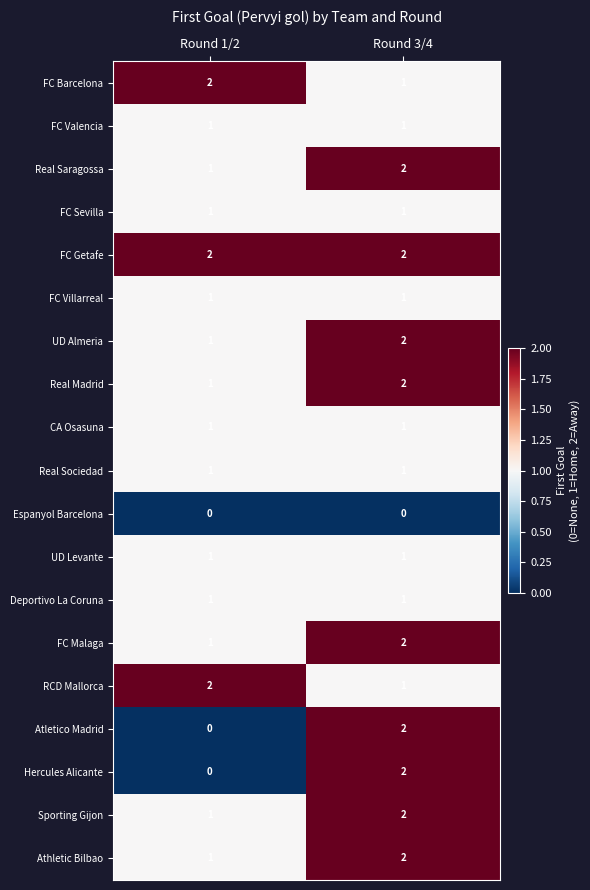

At which label does RCD Mallorca reach its peak?

Round 1/2